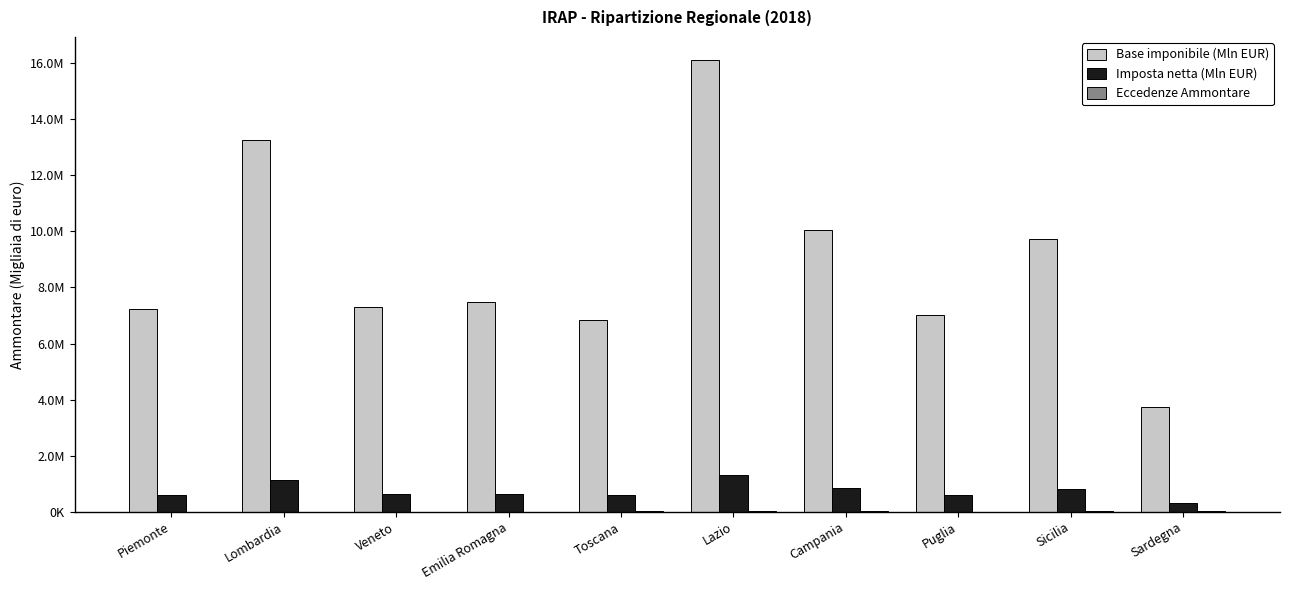

Which label corresponds to the largest value in the chart?

Lazio